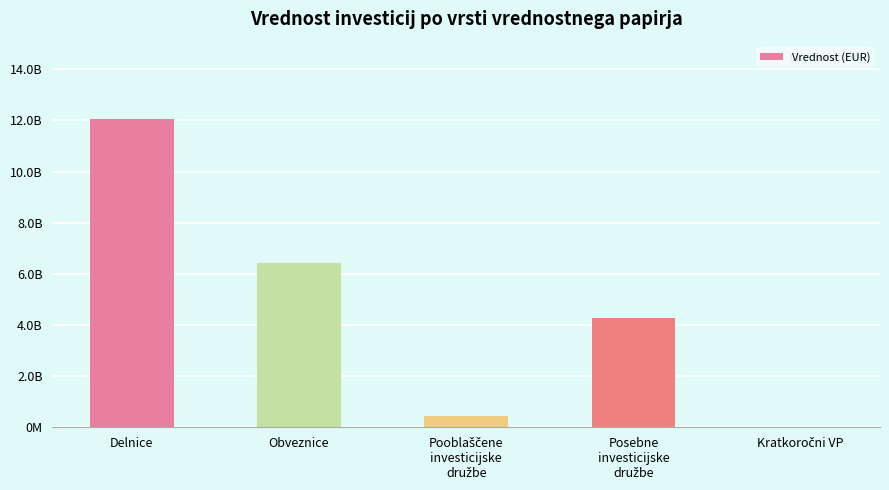

Are the bars horizontal?

No